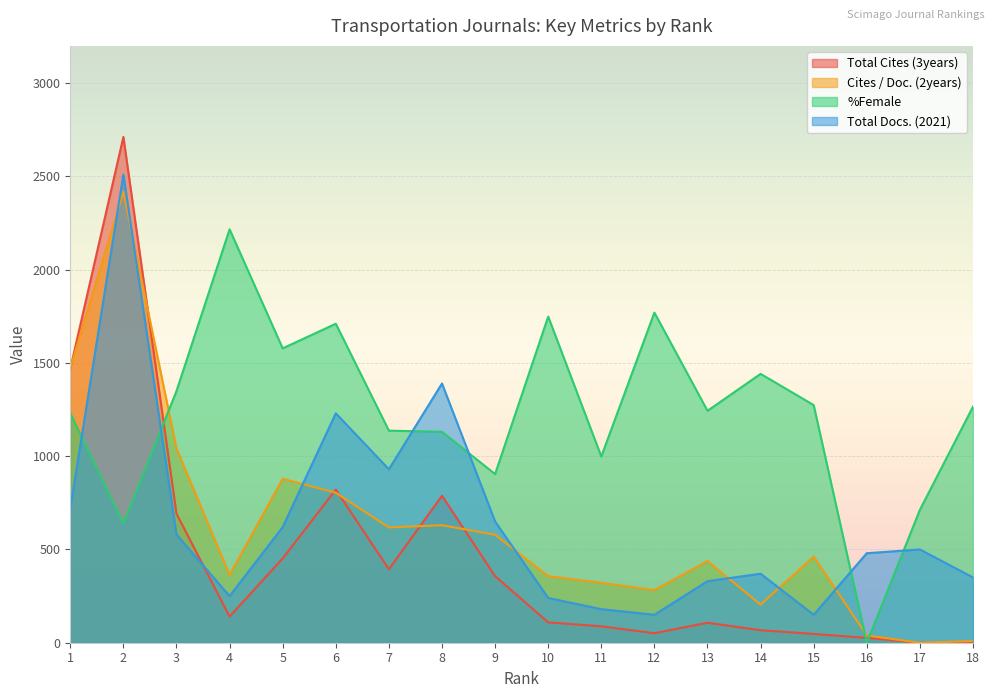

At which label does Total Cites (3years) reach its minimum?

17